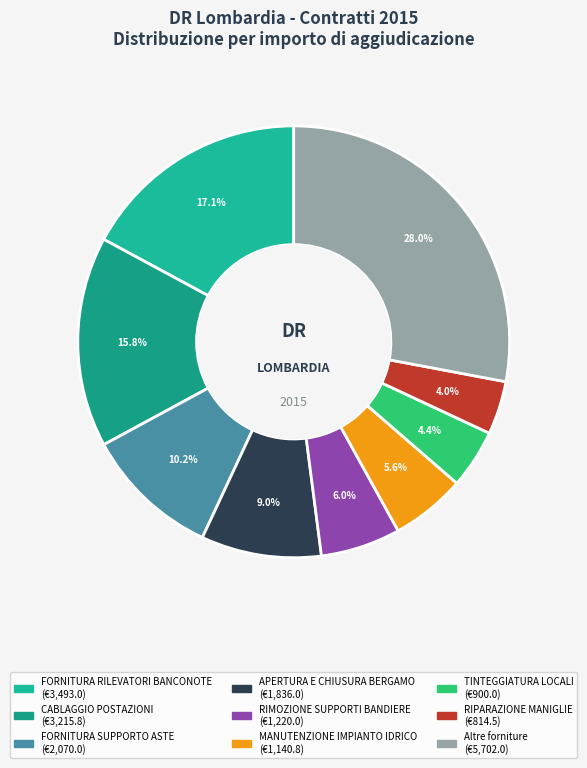

To the nearest percent, what is the average slice percentage?

11%